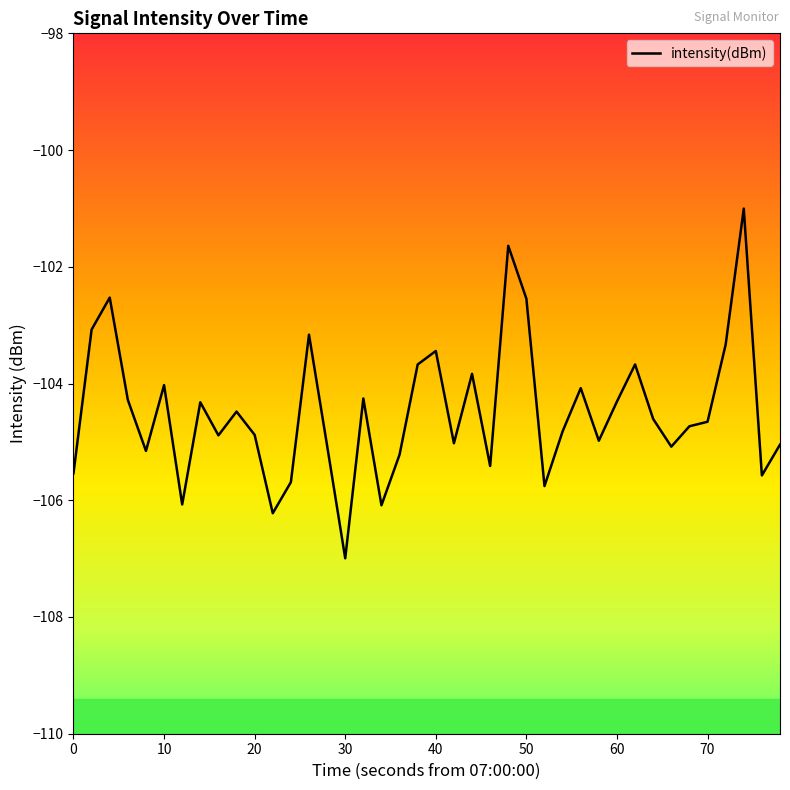

What is the smallest value displayed?

-107.0